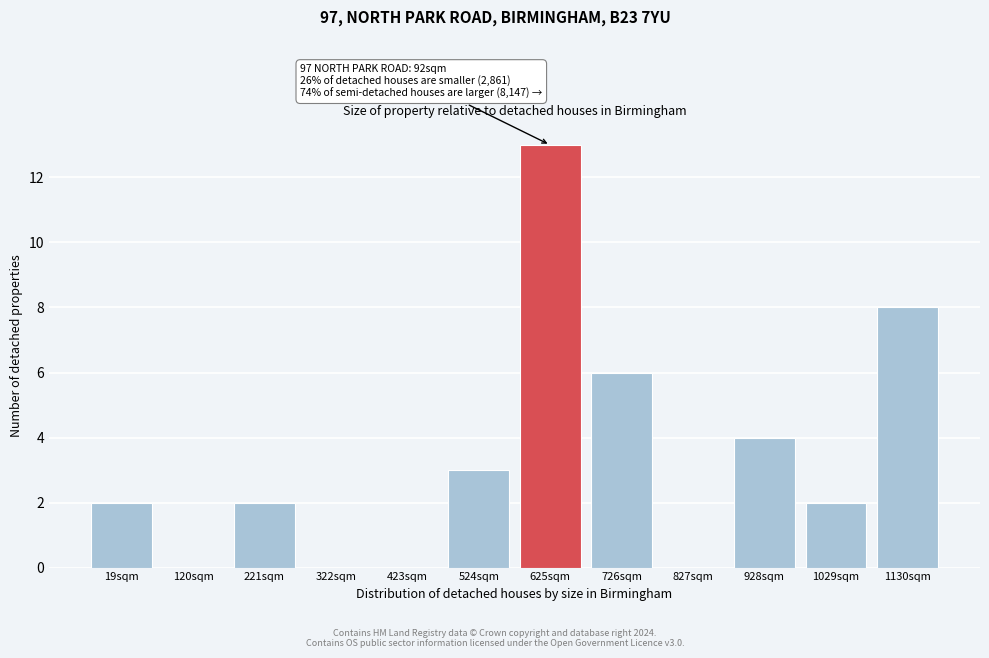

Reading left to right, list all the values displayed in this chart.

19sqm=2	120sqm=0	221sqm=2	322sqm=0	423sqm=0	524sqm=3	625sqm=13	726sqm=6	827sqm=0	928sqm=4	1029sqm=2	1130sqm=8